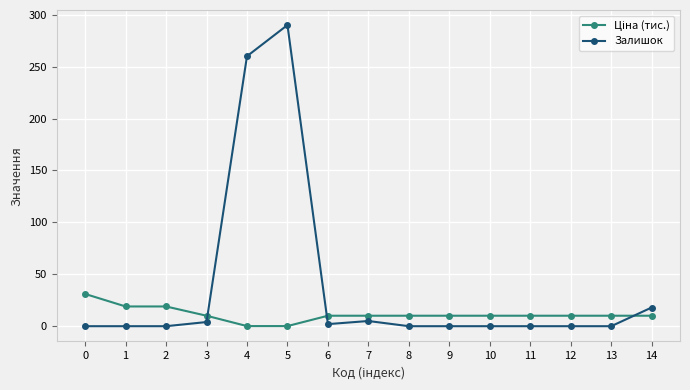

What is the sum of all Залишок values?

579.0